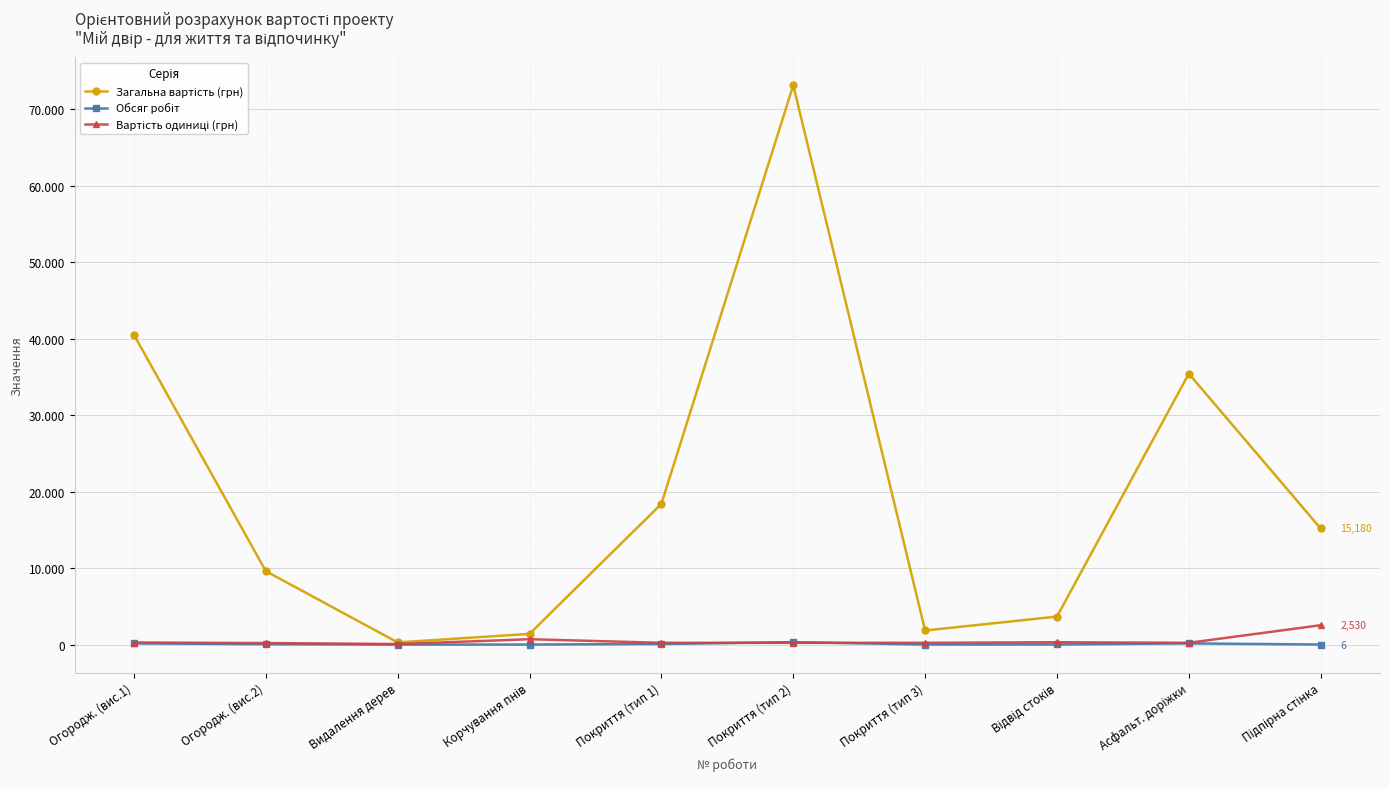

What is the total value across all series at Огородж. (вис.2)?

9848